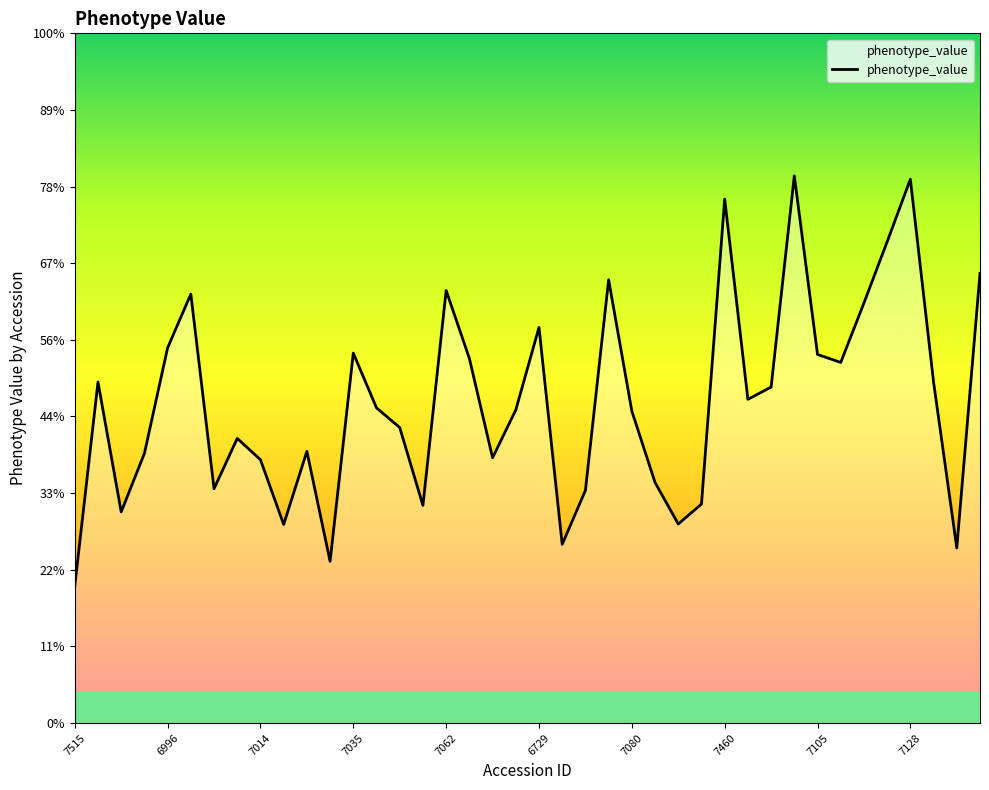

Is this an area chart (filled region under the line)?

Yes